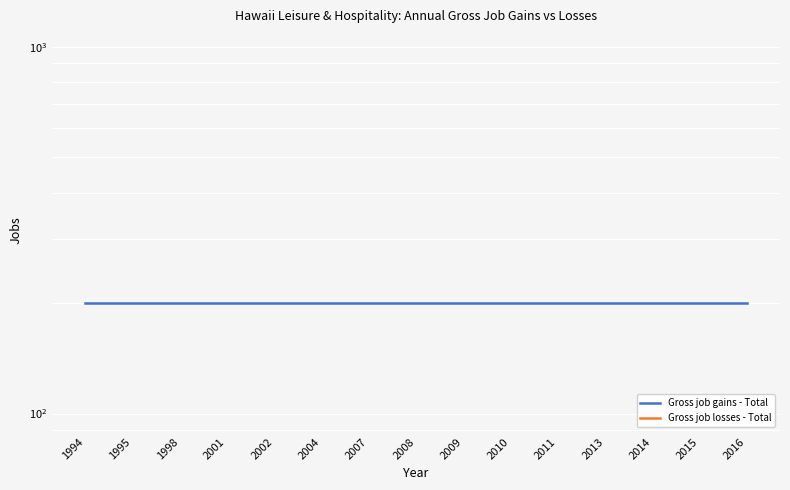

Which category has the lowest value in the Gross job losses - Total series?

1994